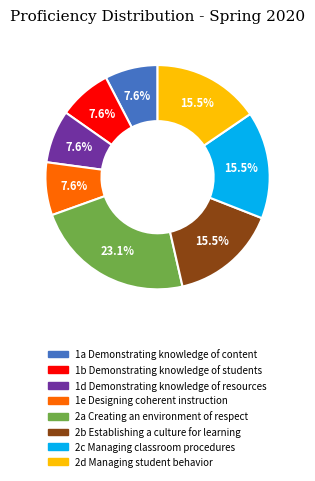

Does any single category account for the majority?

No